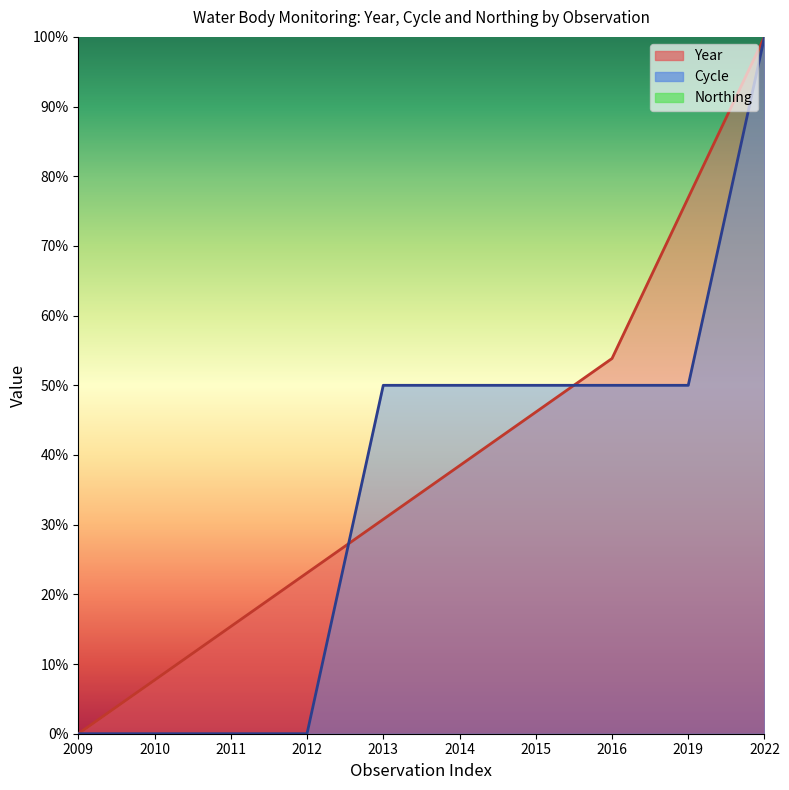

How many lines are shown in the chart?

2